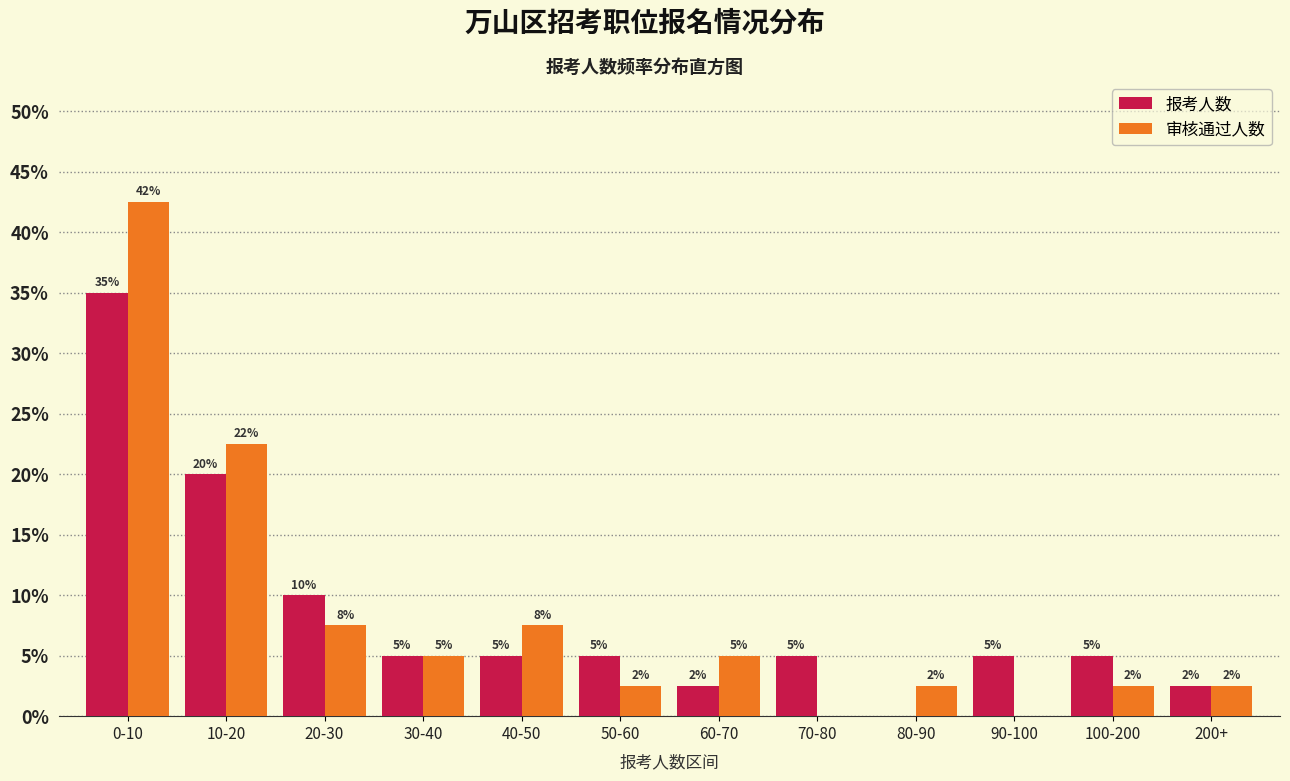

Which label corresponds to the largest value in the chart?

0-10